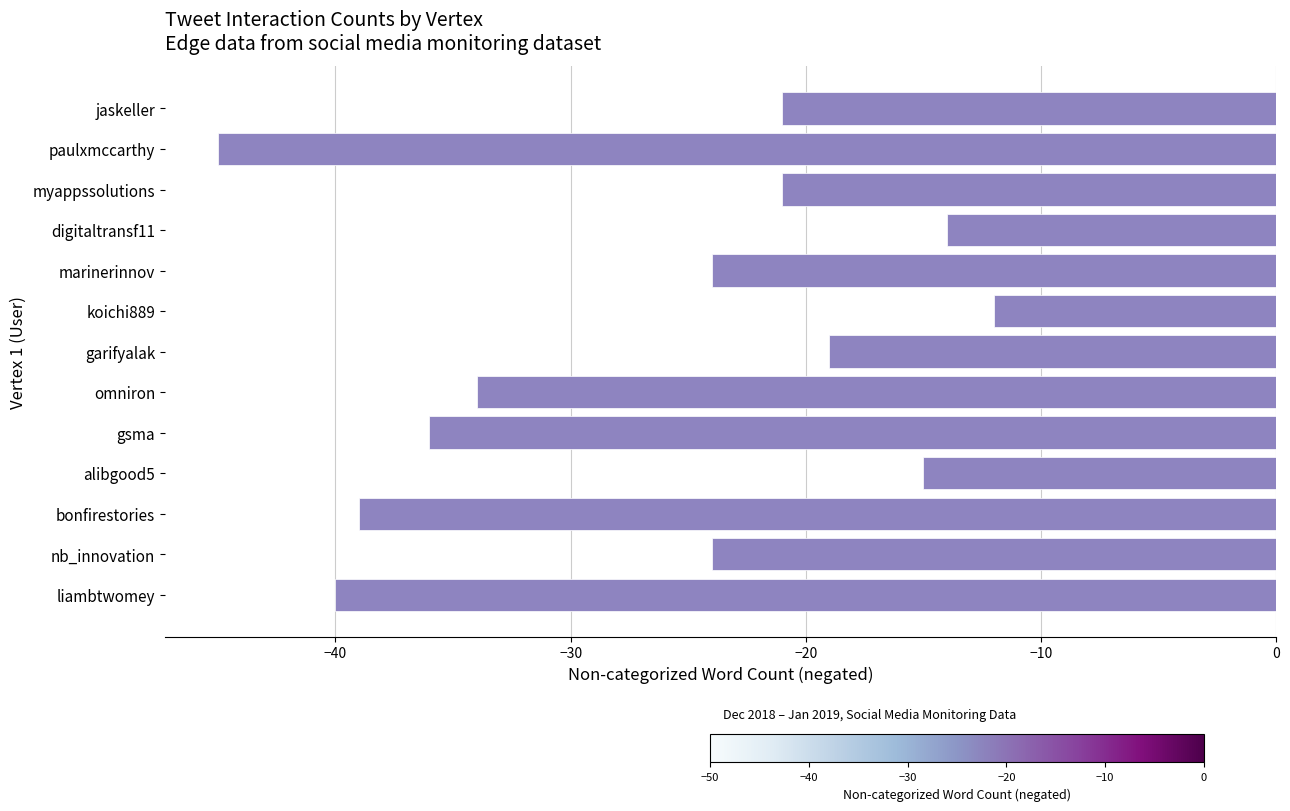

What value does the data have at garifyalak?

-19